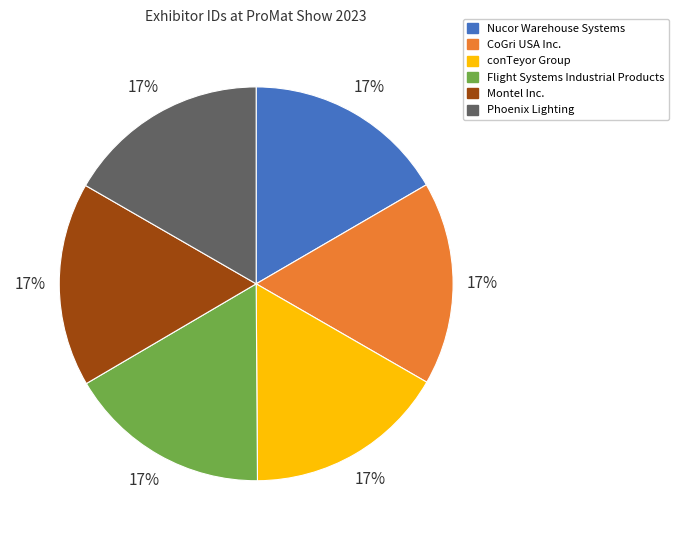

To the nearest percent, what is the combined percentage of conTeyor Group and Nucor Warehouse Systems?

33%